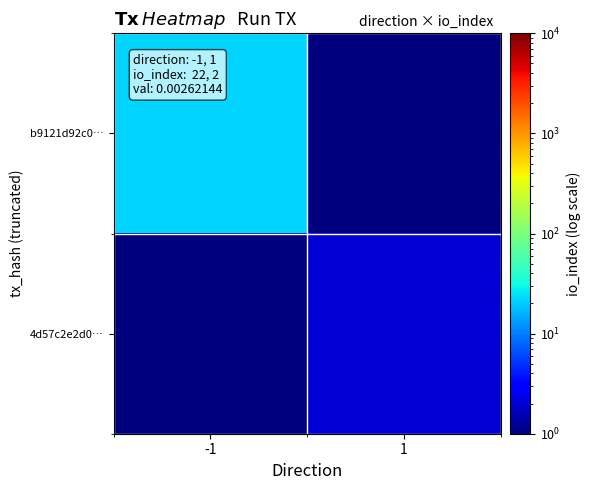

At how many categories does at least one series exceed 5?

1